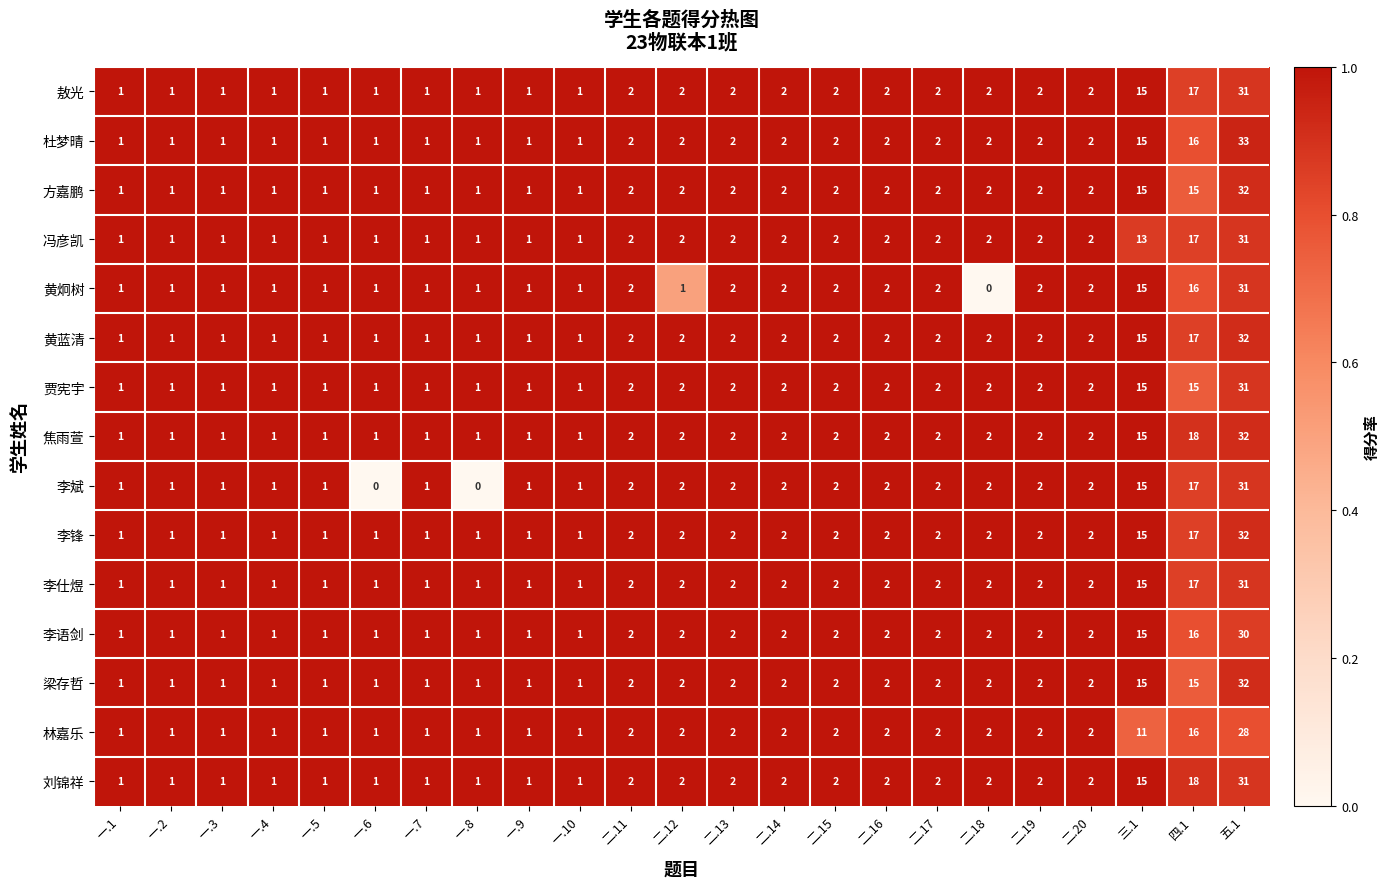

What is the difference between the maximum and minimum values in the 杜梦晴 series?

32